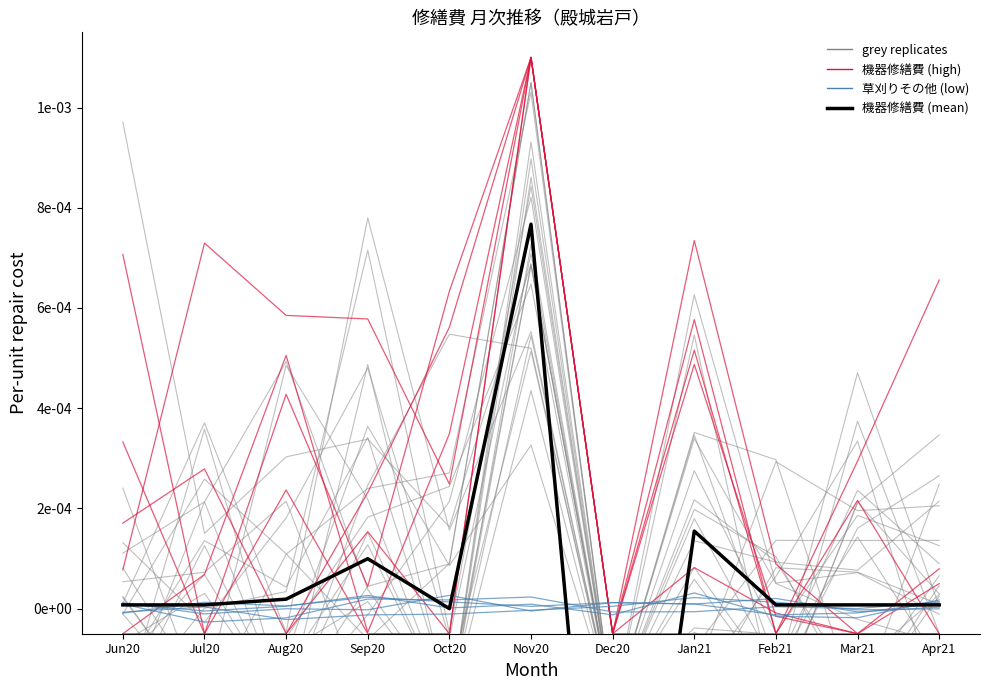

Is the value of 草刈りその他 (low) at Jul20 greater than the value of 機器修繕費 (high) at Apr21?

Yes